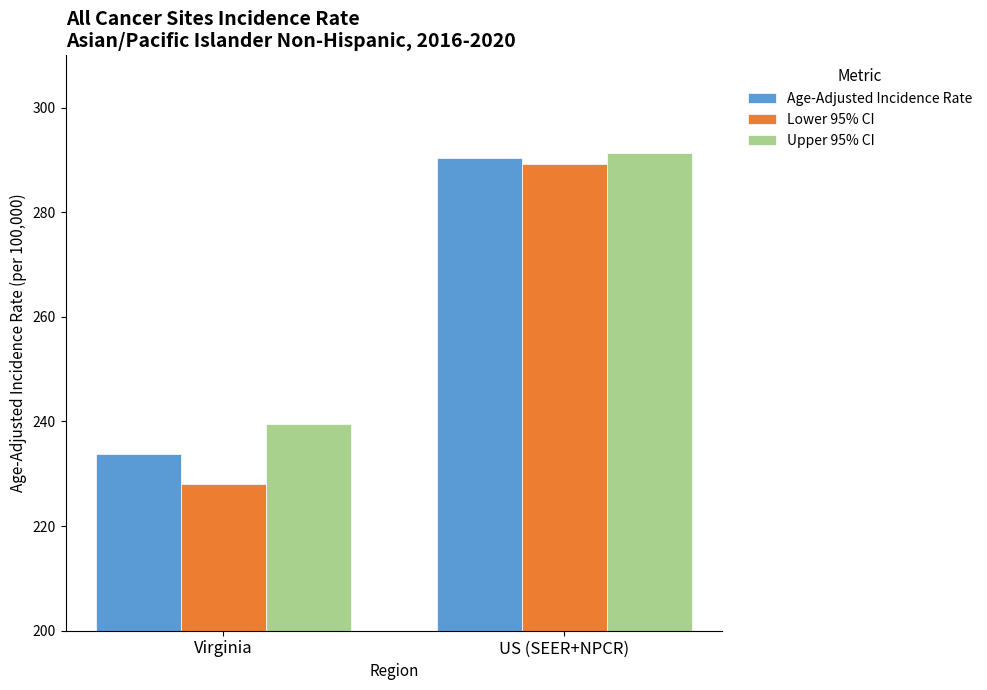

What position from the left is US (SEER+NPCR)?

2